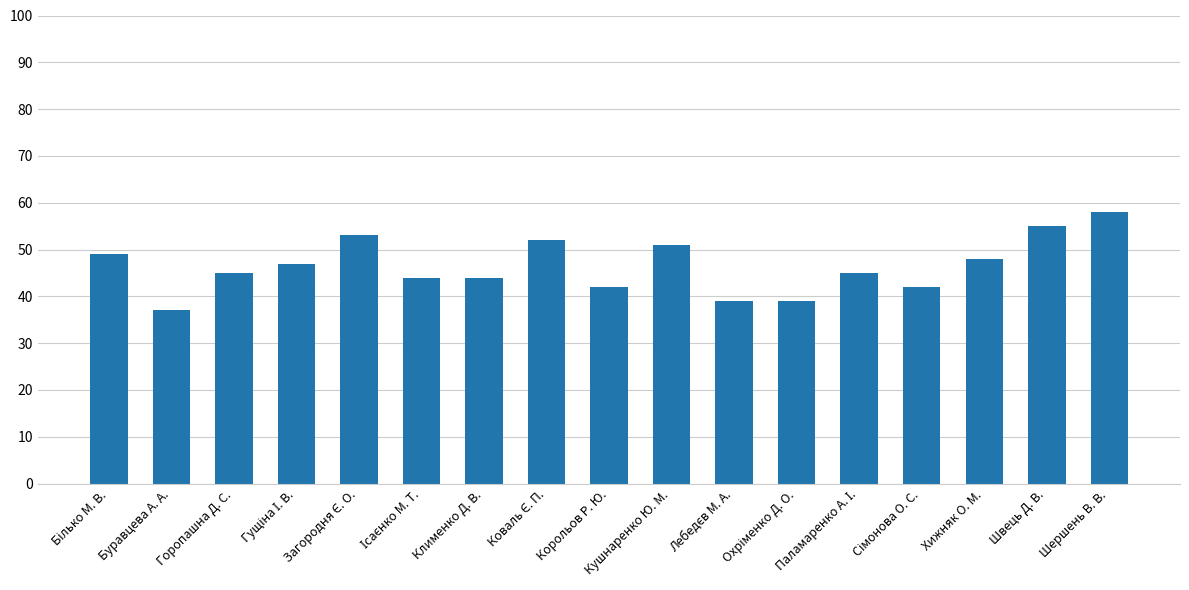

Reading right to left, list all the values displayed in this chart.

58	55	48	42	45	39	39	51	42	52	44	44	53	47	45	37	49